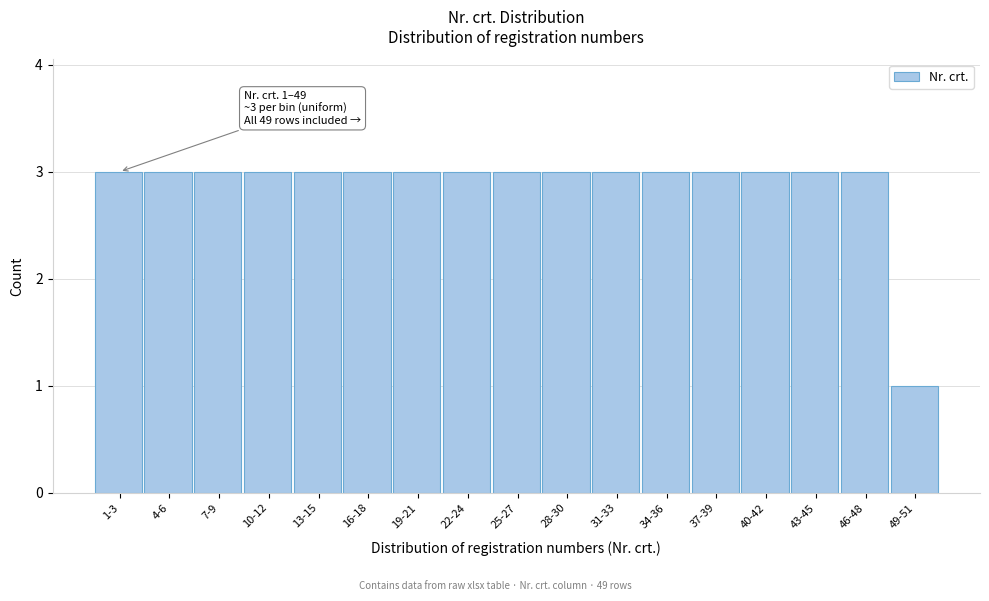

Reading left to right, list all the values displayed in this chart.

1-3=3	4-6=3	7-9=3	10-12=3	13-15=3	16-18=3	19-21=3	22-24=3	25-27=3	28-30=3	31-33=3	34-36=3	37-39=3	40-42=3	43-45=3	46-48=3	49-51=1